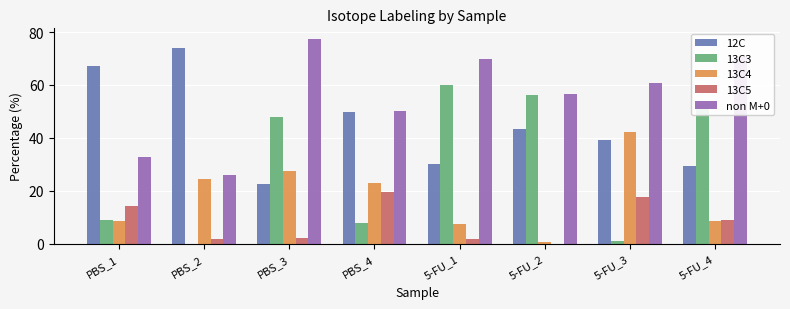

Are the bars grouped side by side (vs. stacked)?

Yes